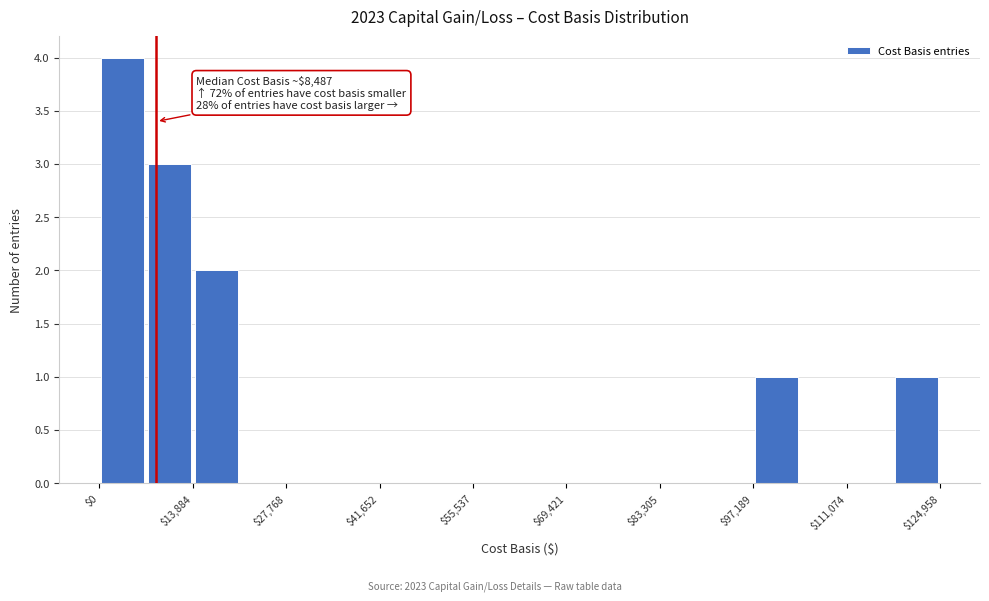

Around what value on the x-axis is the tallest bar? Give the approximate position of its centre, as read against the axis.

4000